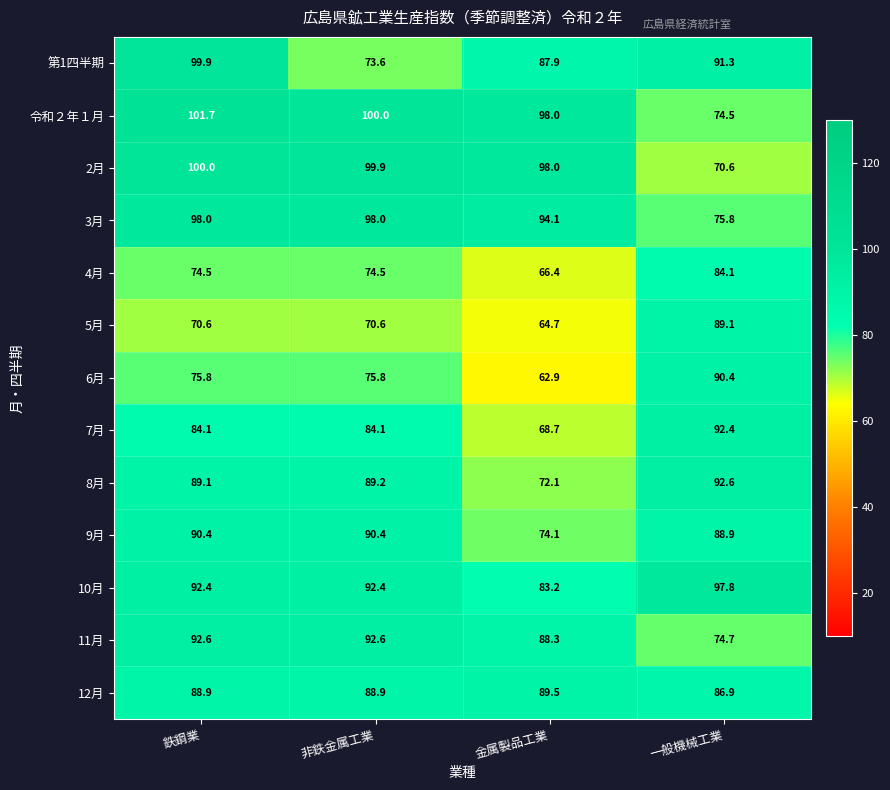

At which category is the sum across all series the highest?

鉄鋼業